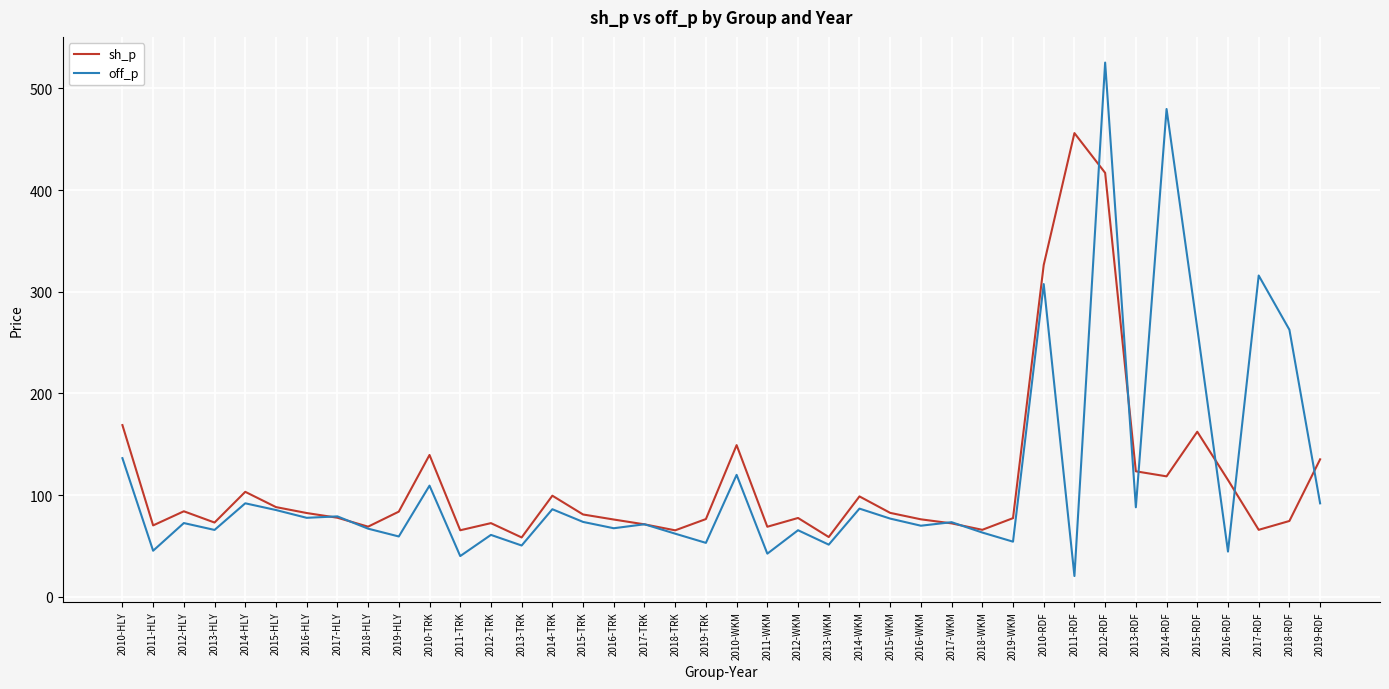

What is the approximate value of off_p at 2016-RDF?

44.5